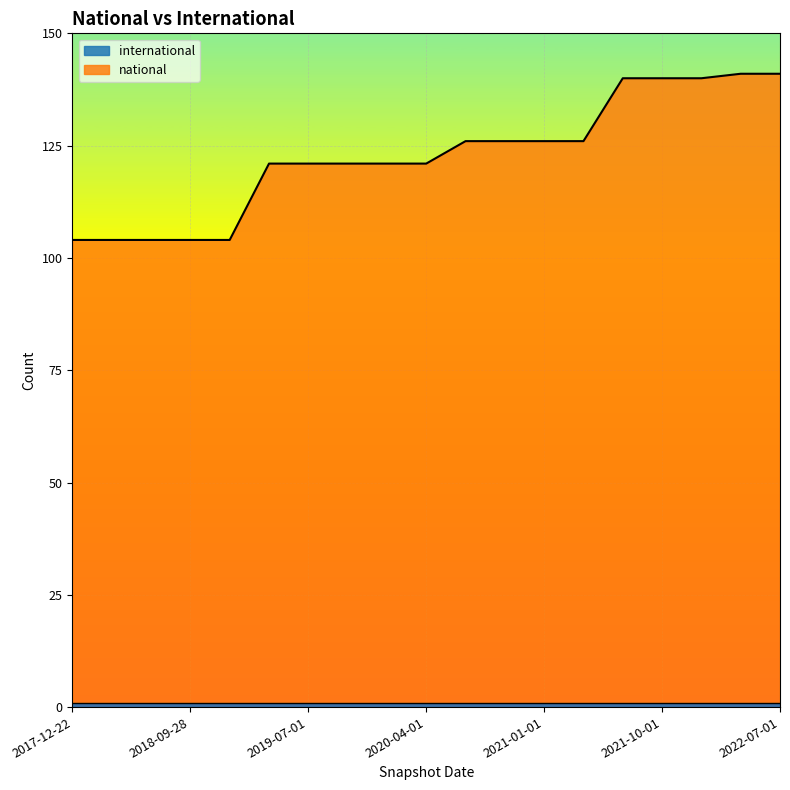

At which category does the chart reach its minimum across all series?

2017-12-22